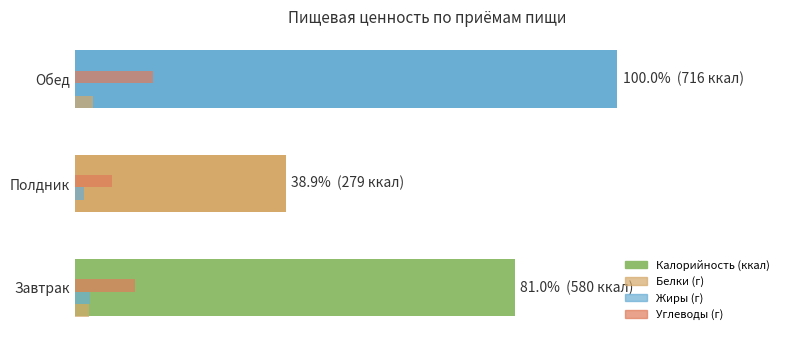

The Калорийность series shows 81.0 at Завтрак. True or false?

True